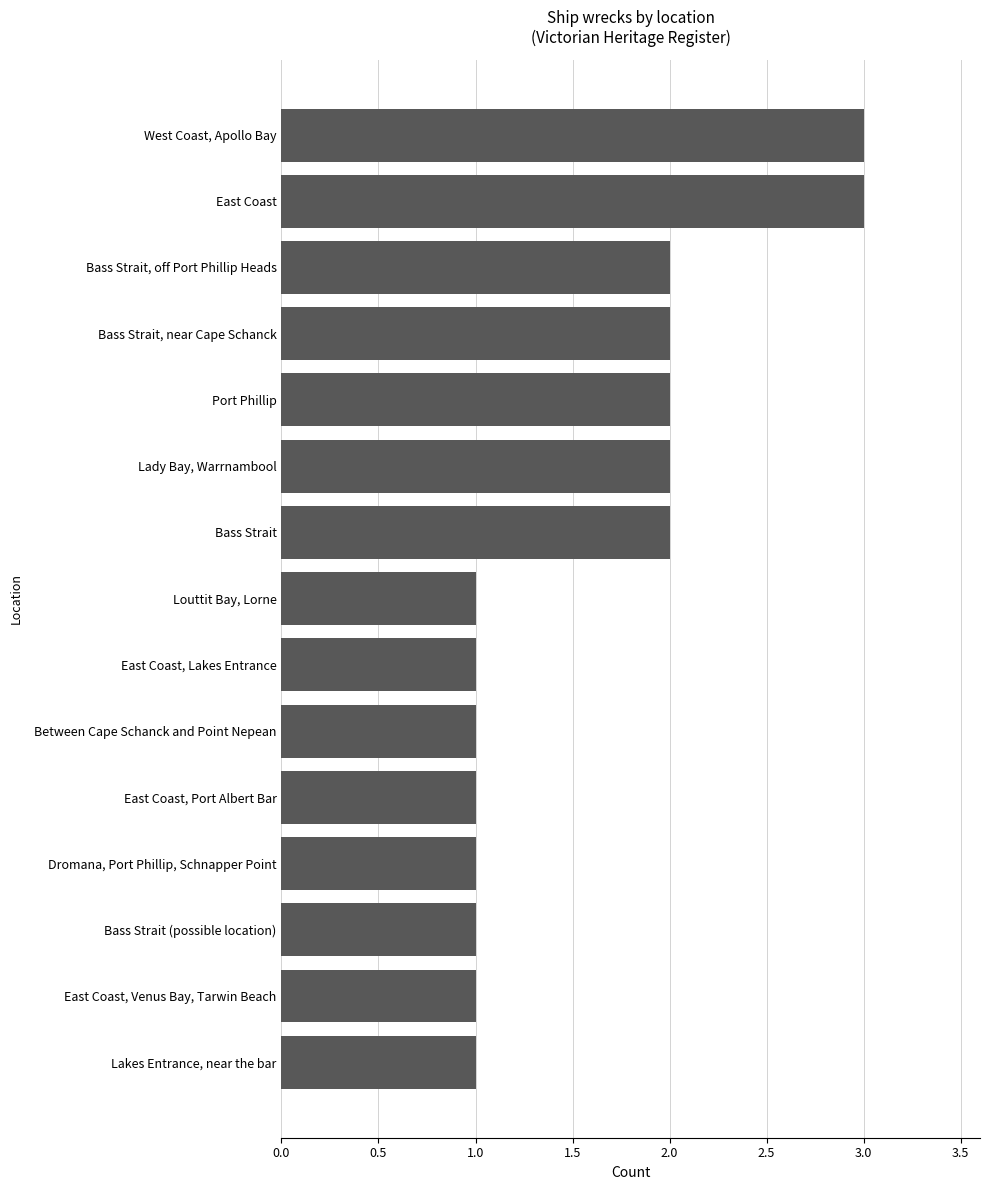

True or false: the data shows 0 at East Coast, Lakes Entrance.

False